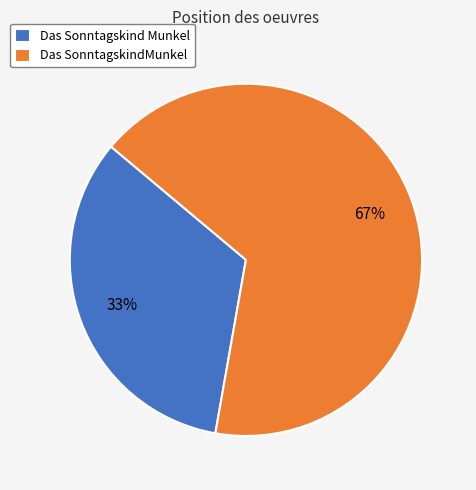

Rank the categories by value from lowest to highest.

Das Sonntagskind Munkel, Das SonntagskindMunkel